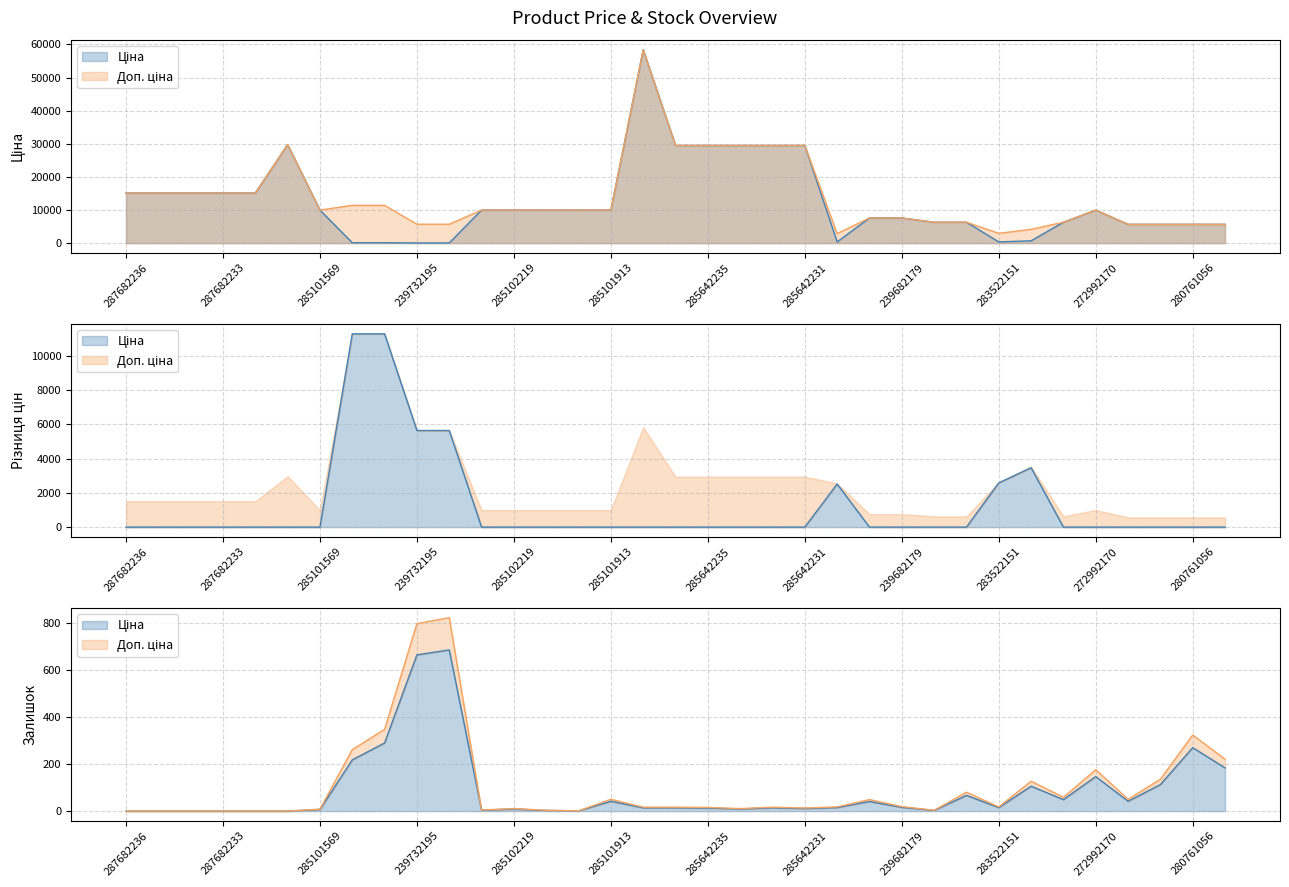

How many positive values does the Залишок series have?

29